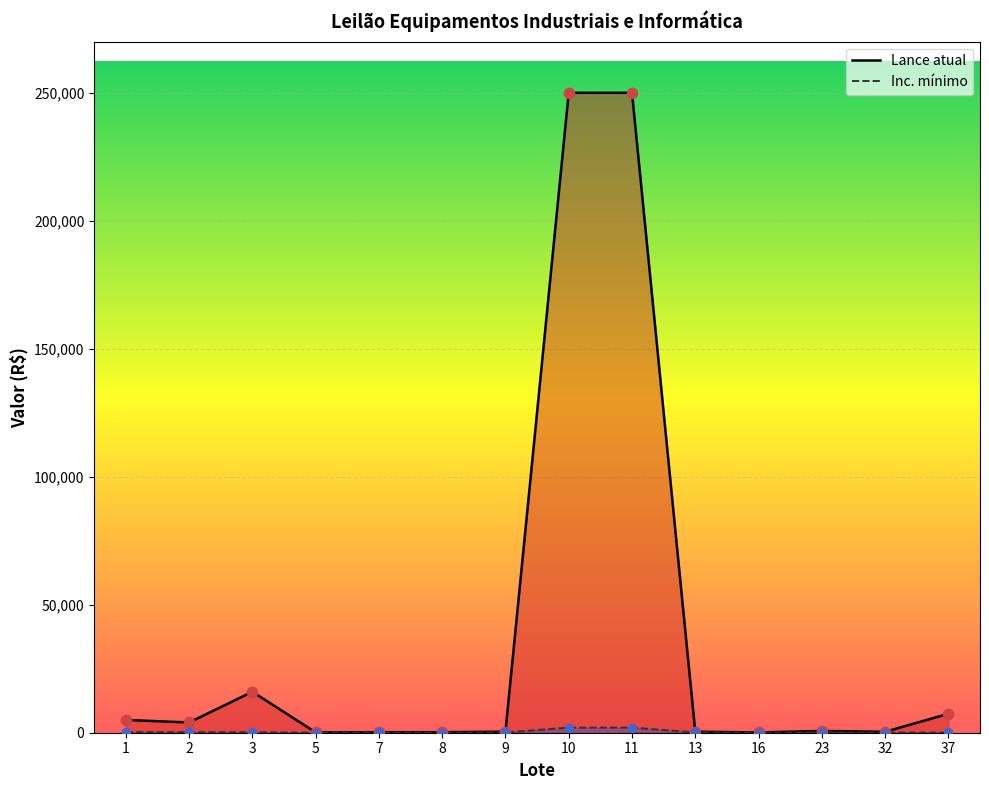

What is the total value across all series at 13?

500